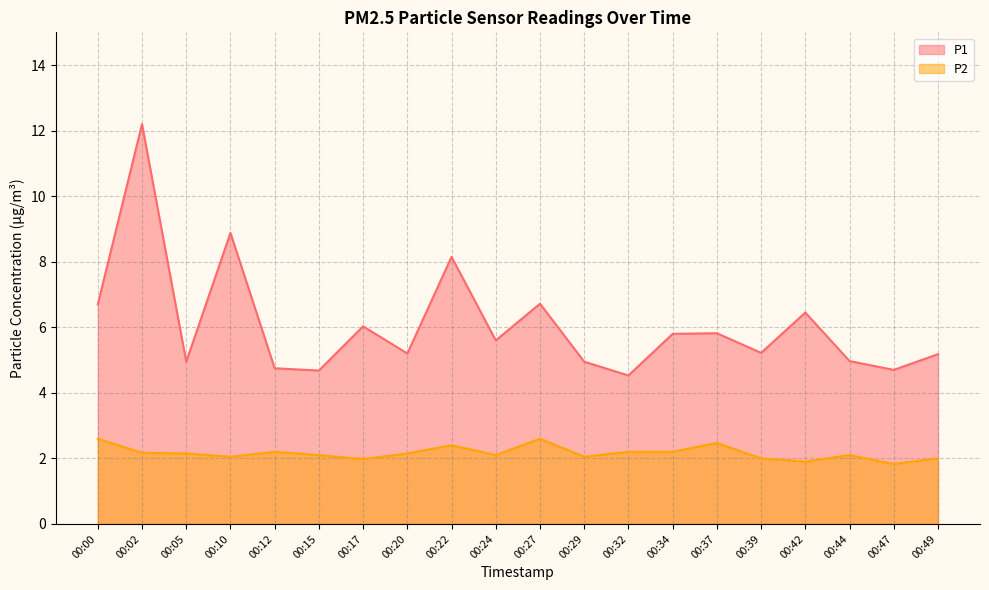

The value of P1 at 00:12 is 8.1. True or false?

False